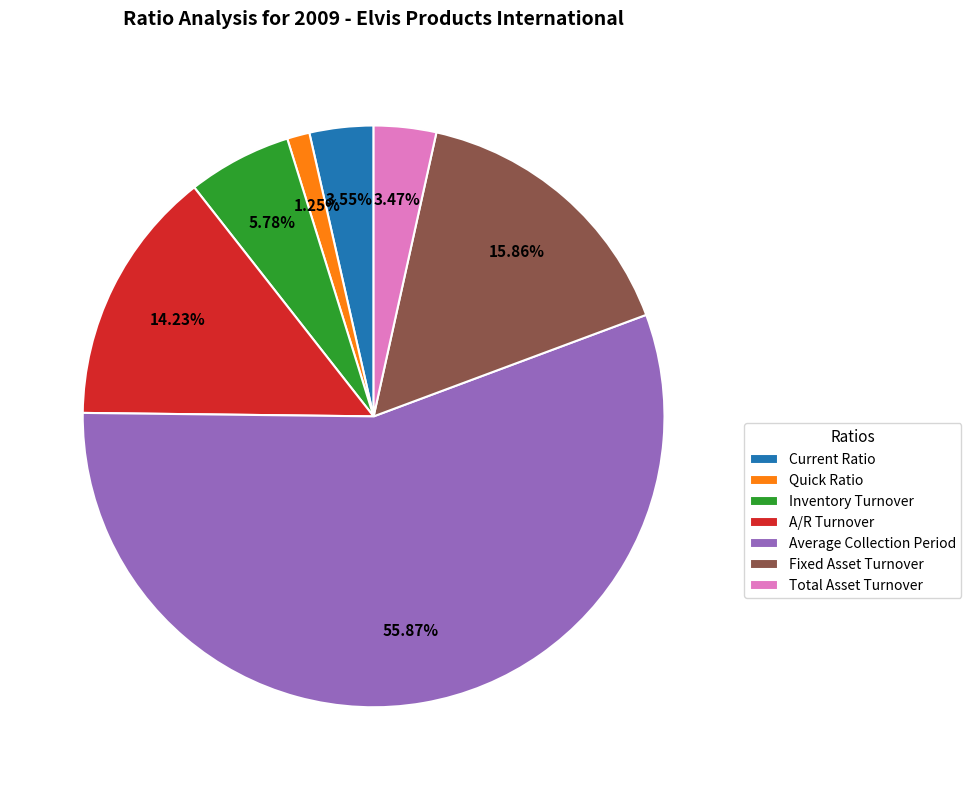

Between Average Collection Period and Current Ratio, which is larger?

Average Collection Period